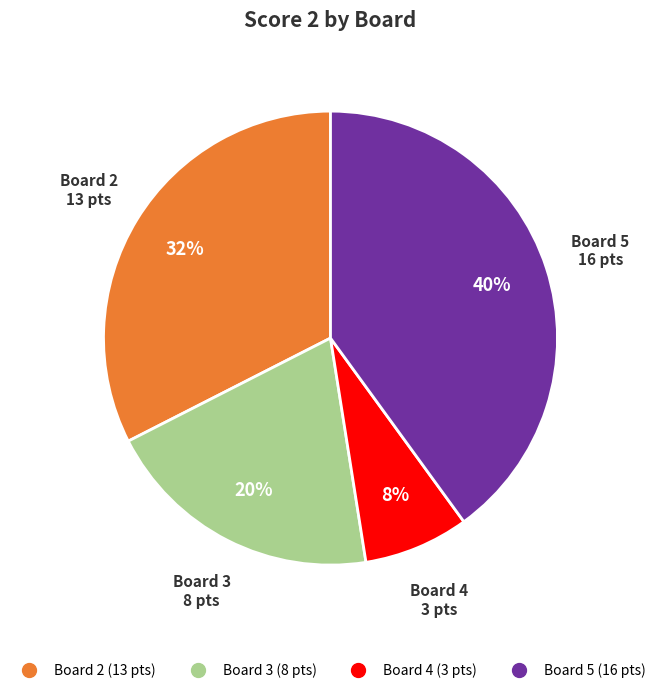

To the nearest percent, what is the difference between the largest and smallest slice percentages?

32%